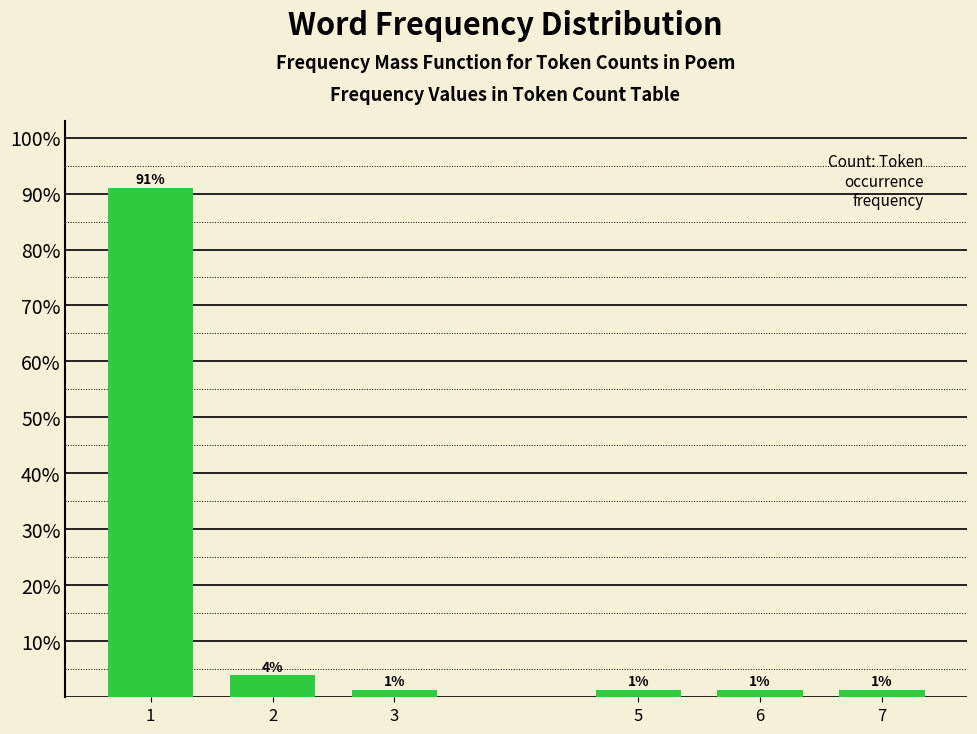

Are the bars horizontal?

No